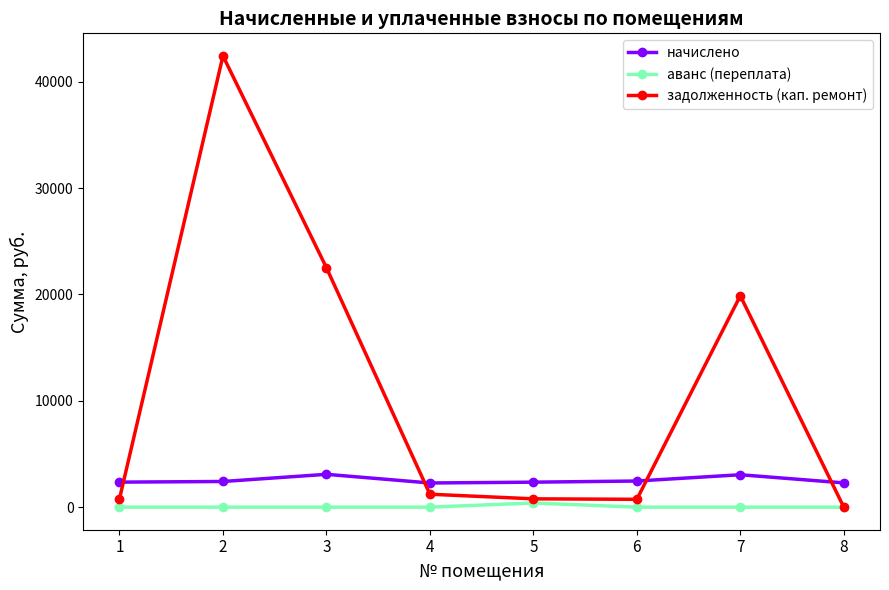

Which series has the largest total across all categories?

задолженность (кап. ремонт)